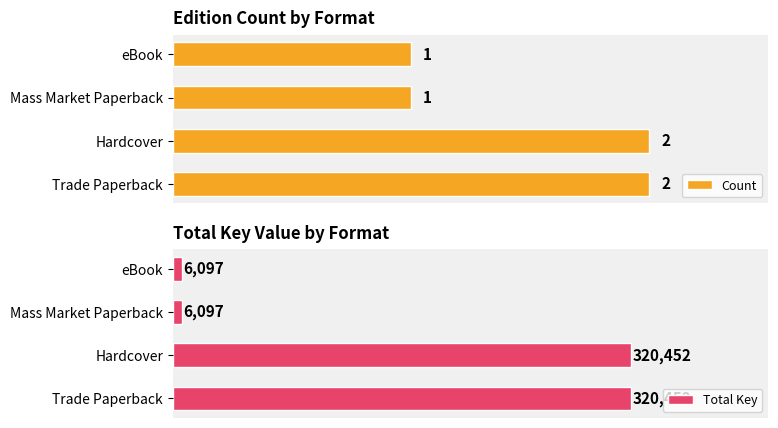

Rank the categories by Total Key value from lowest to highest.

Mass Market Paperback, eBook, Trade Paperback, Hardcover